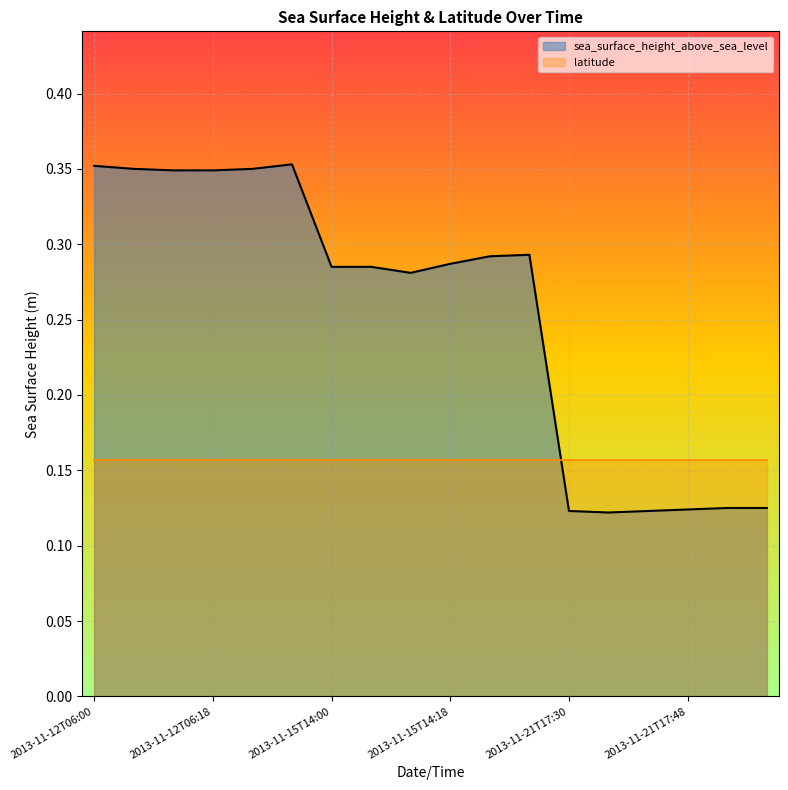

What is the average value of the sea_surface_height_above_sea_level series?

0.3